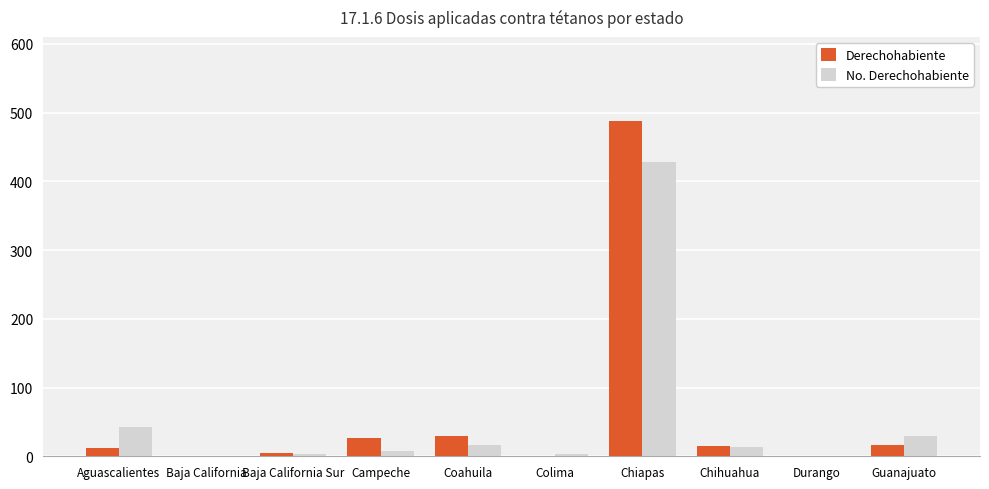

What is the highest value of the Derechohabiente series?

488